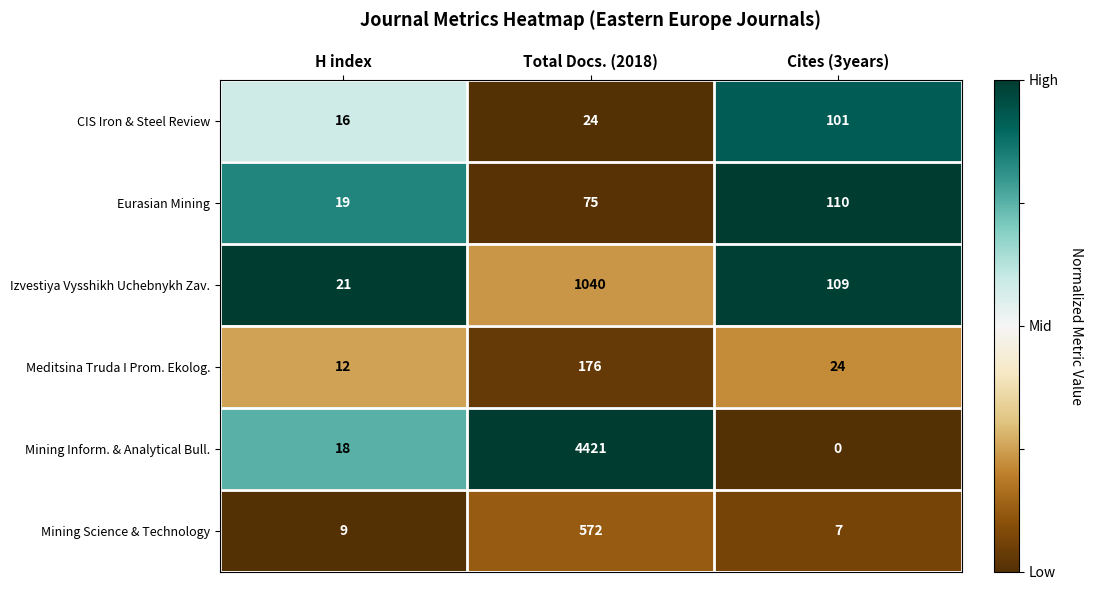

What is the spread (max minus min) of values at Total Docs. (2018)?

4397